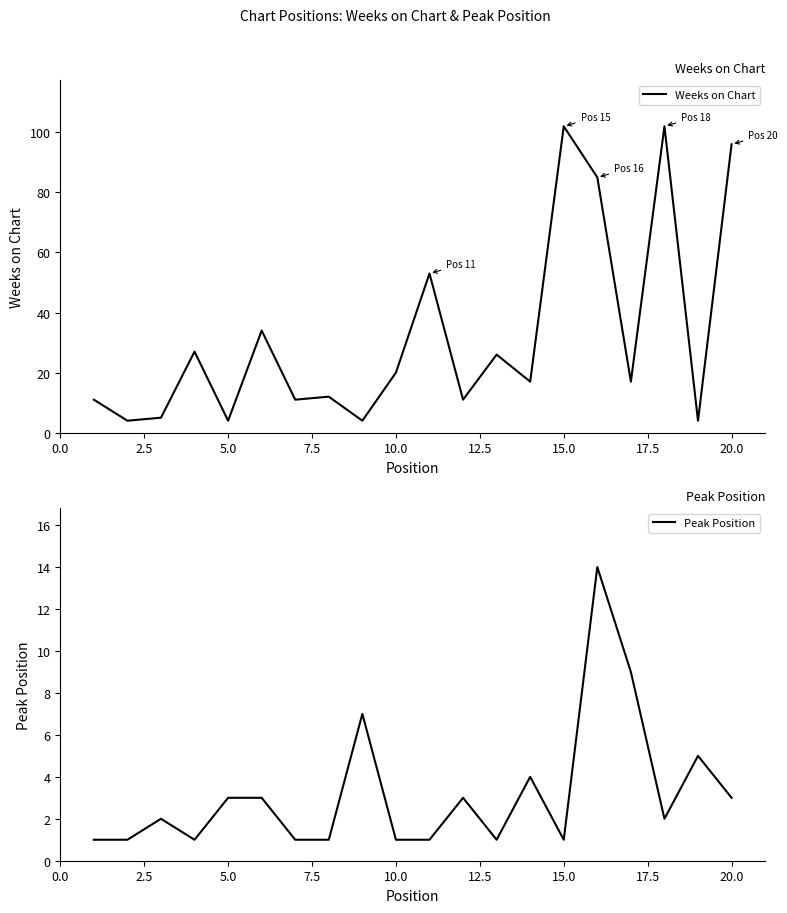

Is it true that Peak Position equals 0 at 15.0?

False